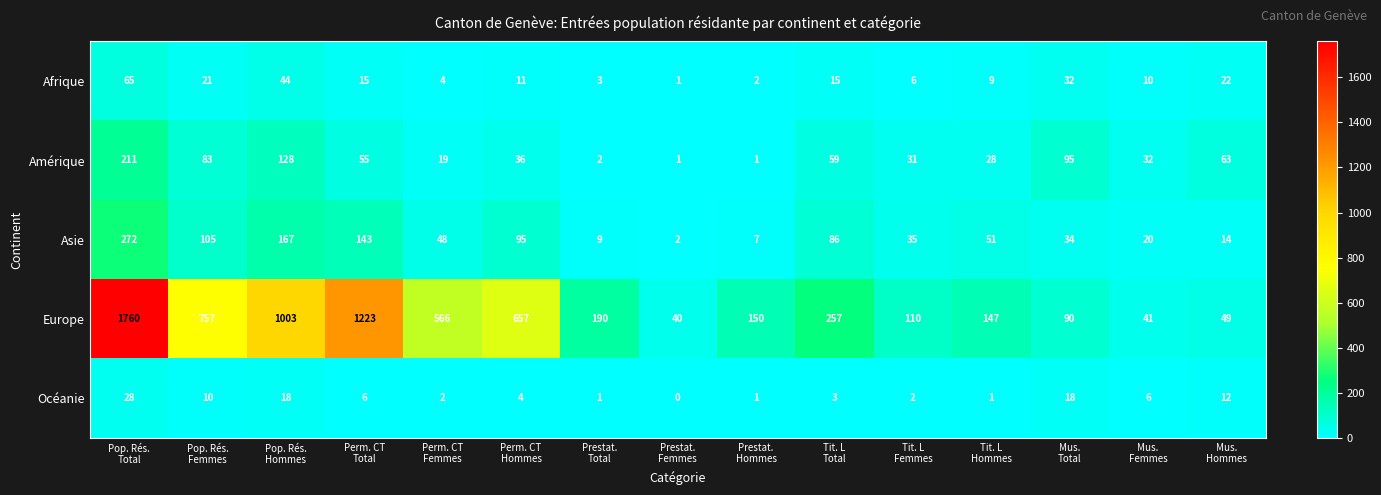

What is the difference between the second highest and minimum values in the Asie series?

165